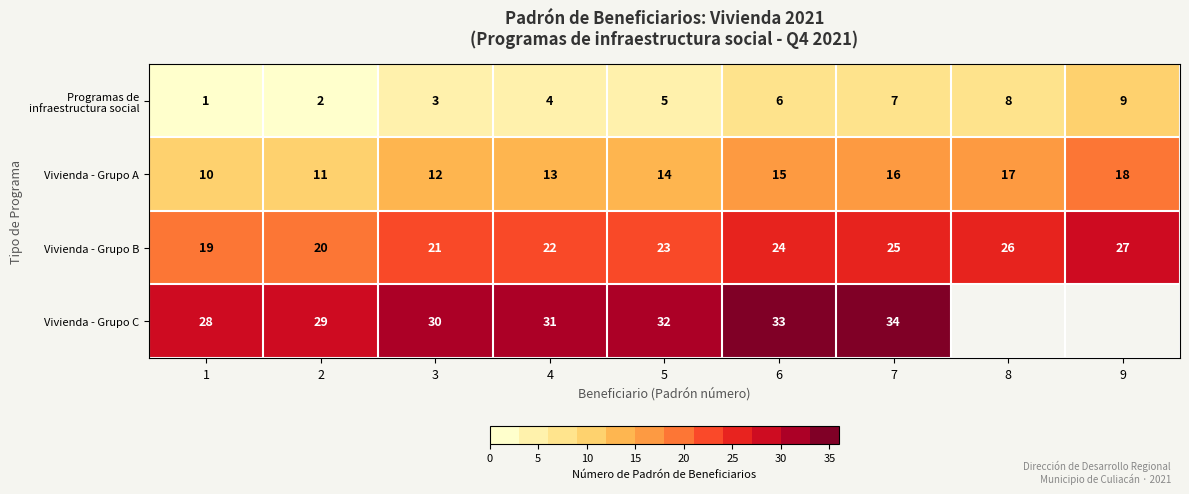

Rank the categories by Vivienda - Grupo B value from lowest to highest.

1, 2, 3, 4, 5, 6, 7, 8, 9